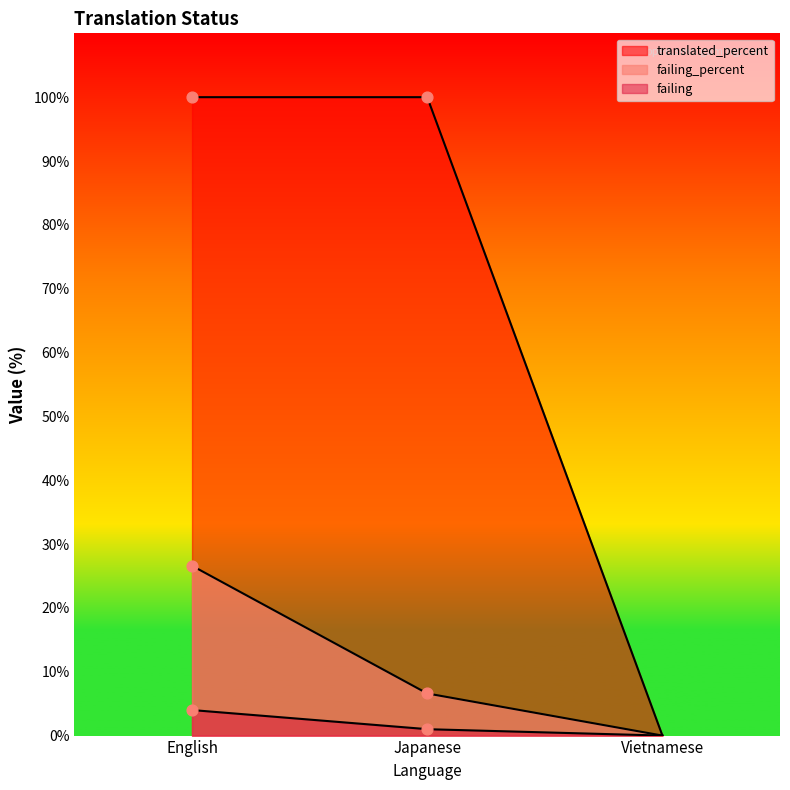

Which series contains the highest Y value?

translated_percent